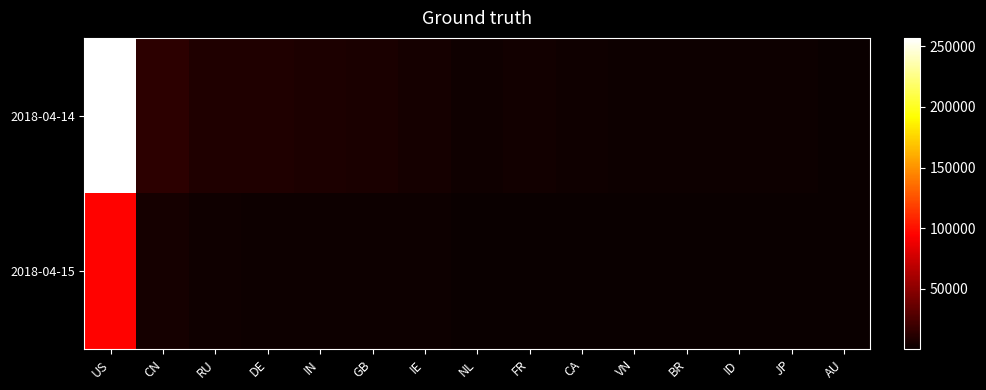

How many categories are shown in the chart?

15